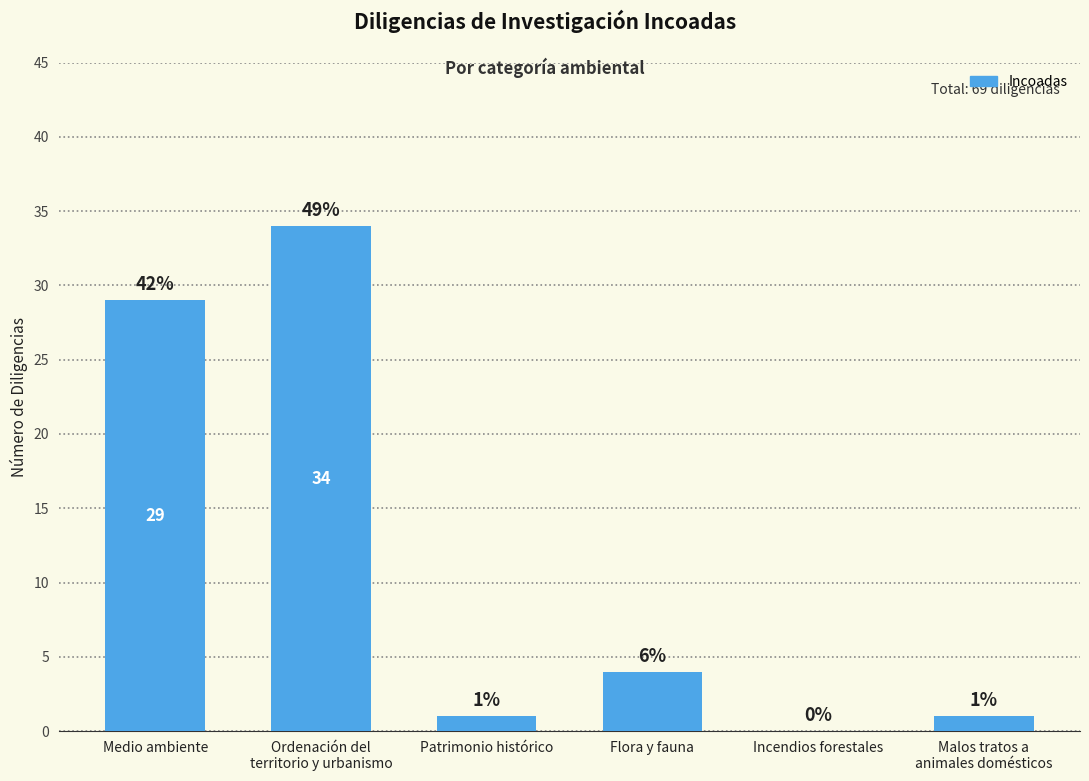

What is the sum of all values?

69